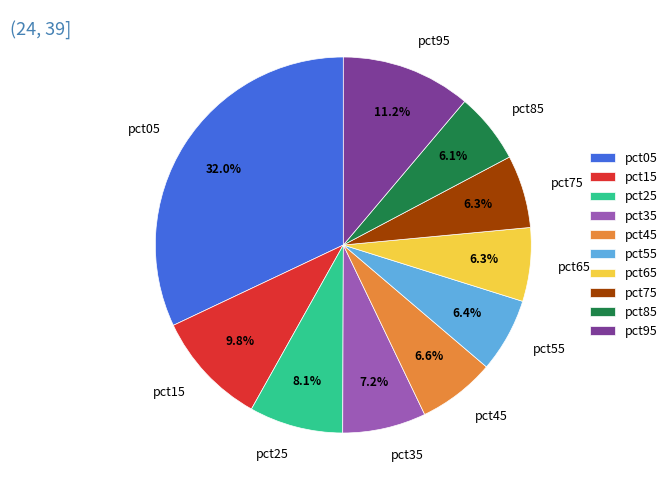

Do pct85 and pct05 together represent more than half of the pie?

No